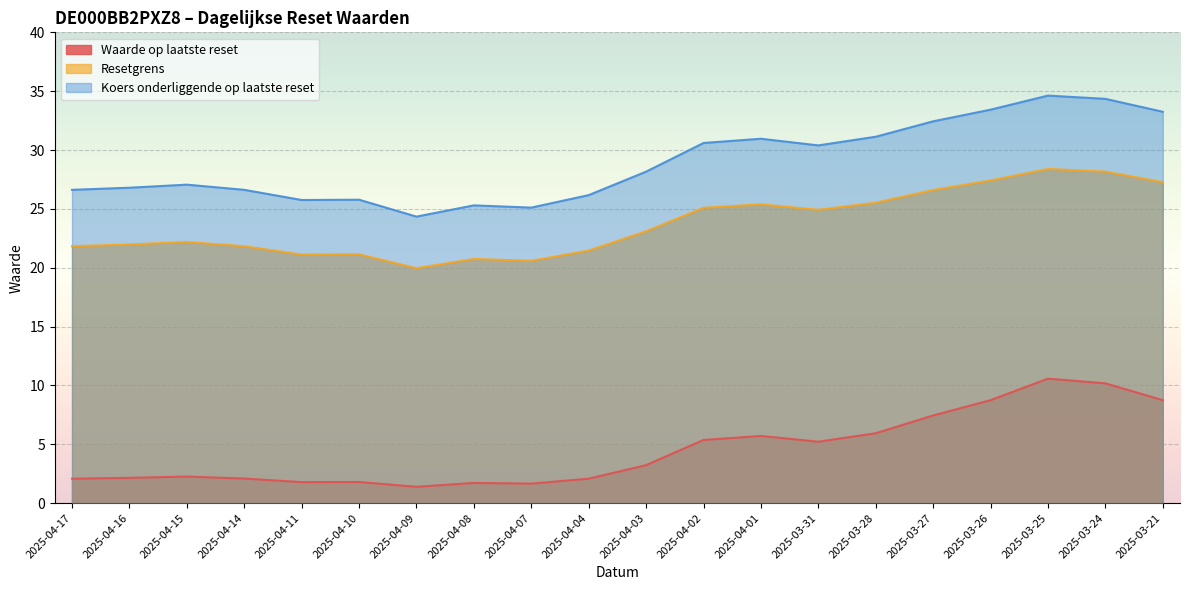

Reading left to right, extract all data points from this chart.

Waarde op laatste reset: 2025-04-17=2.1	2025-04-16=2.1	2025-04-15=2.3	2025-04-14=2.1	2025-04-11=1.8	2025-04-10=1.8	2025-04-09=1.4	2025-04-08=1.7	2025-04-07=1.7	2025-04-04=2.1	2025-04-03=3.2	2025-04-02=5.4	2025-04-01=5.7	2025-03-31=5.2	2025-03-28=5.9	2025-03-27=7.5	2025-03-26=8.8	2025-03-25=10.6	2025-03-24=10.2	2025-03-21=8.8
Resetgrens: 2025-04-17=21.8	2025-04-16=22.0	2025-04-15=22.2	2025-04-14=21.8	2025-04-11=21.1	2025-04-10=21.1	2025-04-09=20.0	2025-04-08=20.7	2025-04-07=20.6	2025-04-04=21.5	2025-04-03=23.1	2025-04-02=25.1	2025-04-01=25.4	2025-03-31=24.9	2025-03-28=25.5	2025-03-27=26.6	2025-03-26=27.4	2025-03-25=28.4	2025-03-24=28.2	2025-03-21=27.3
Koers onderliggende op laatste reset: 2025-04-17=26.6	2025-04-16=26.8	2025-04-15=27.1	2025-04-14=26.6	2025-04-11=25.8	2025-04-10=25.8	2025-04-09=24.3	2025-04-08=25.3	2025-04-07=25.1	2025-04-04=26.2	2025-04-03=28.2	2025-04-02=30.6	2025-04-01=31.0	2025-03-31=30.4	2025-03-28=31.1	2025-03-27=32.4	2025-03-26=33.4	2025-03-25=34.6	2025-03-24=34.4	2025-03-21=33.2